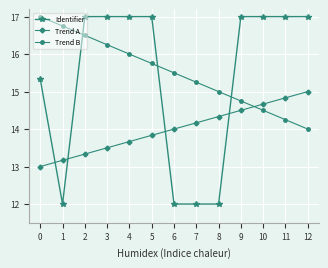

What is the average value of the Trend A series?

14.0